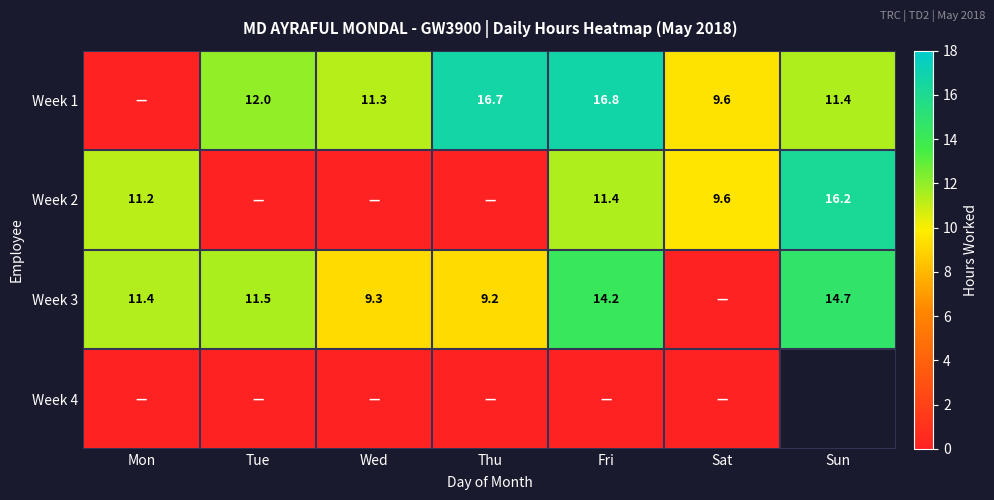

Between Tue and Wed, which is larger?

Tue